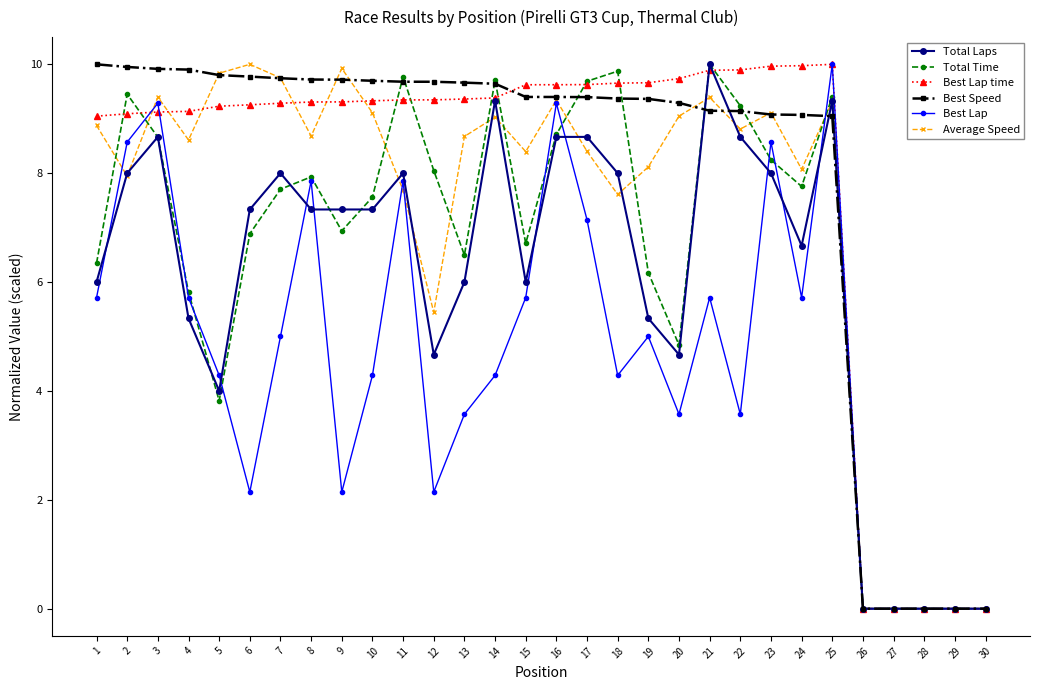

How many data points does each series have?

30